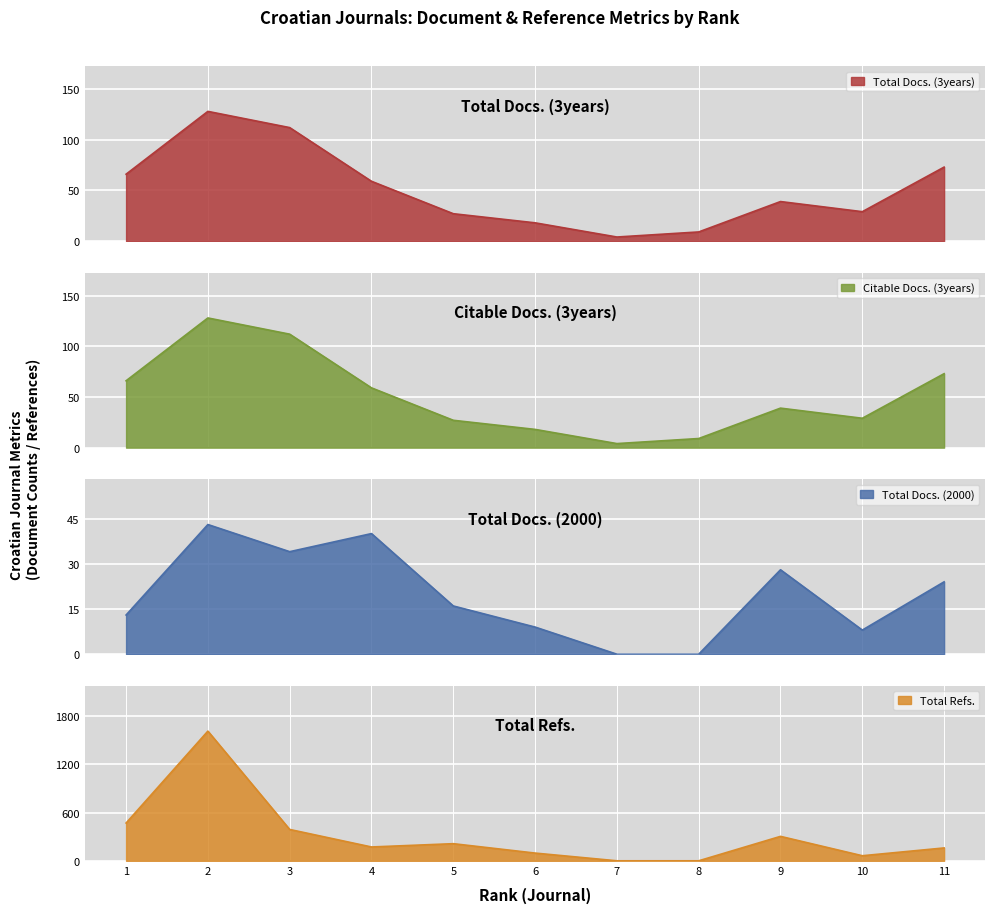

True or false: Total Docs. (3years) and Total Docs. (2000) intersect in this chart.

False